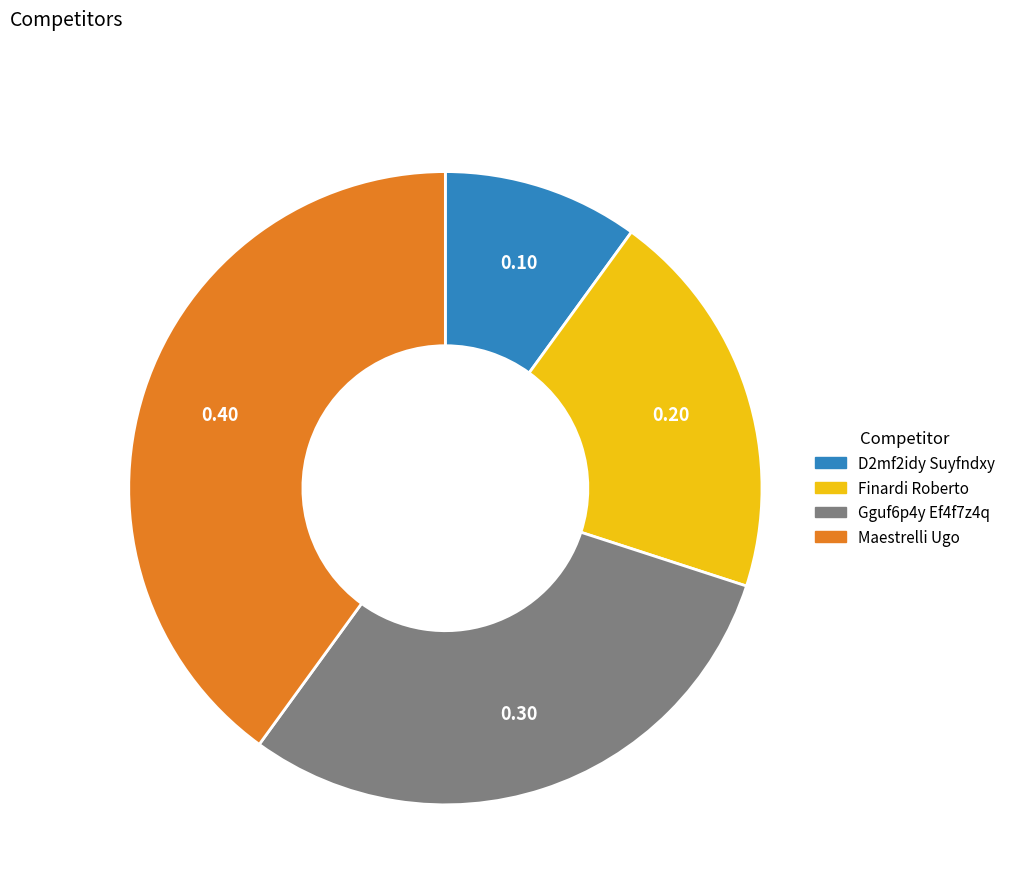

Count the number of slices in the pie.

4